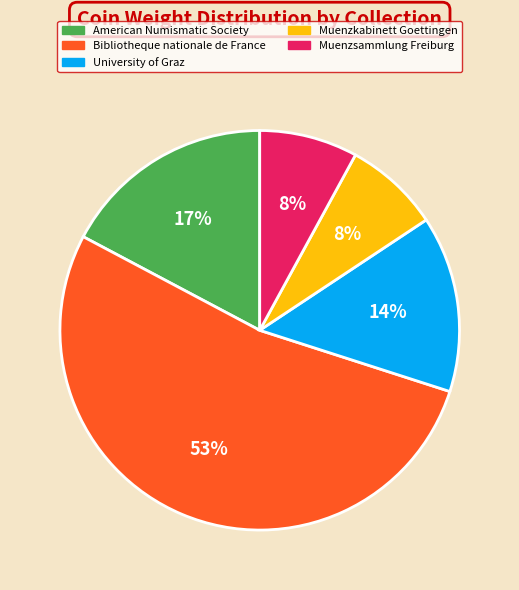

Is there any slice that represents more than half of the pie?

Yes